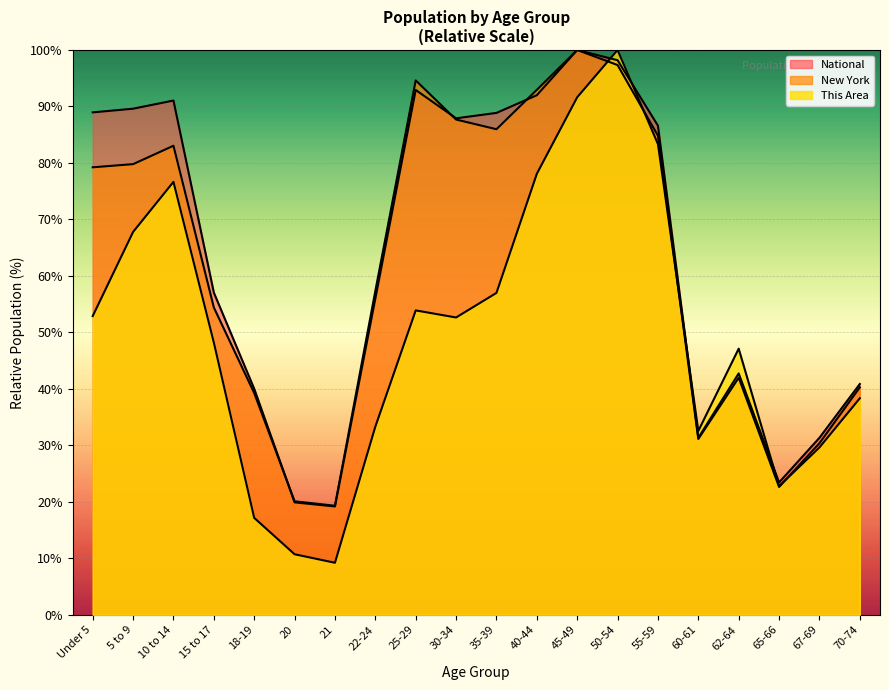

Is it true that New York equals 19.3 at 21?

True